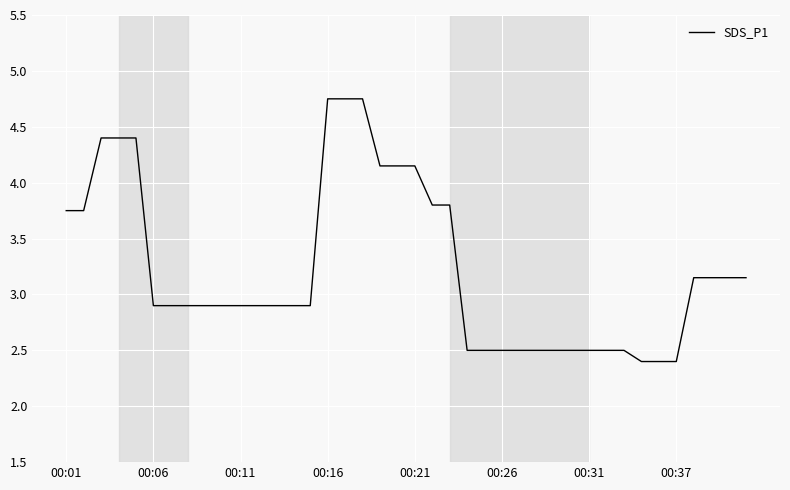

How many series are shown in this chart?

1